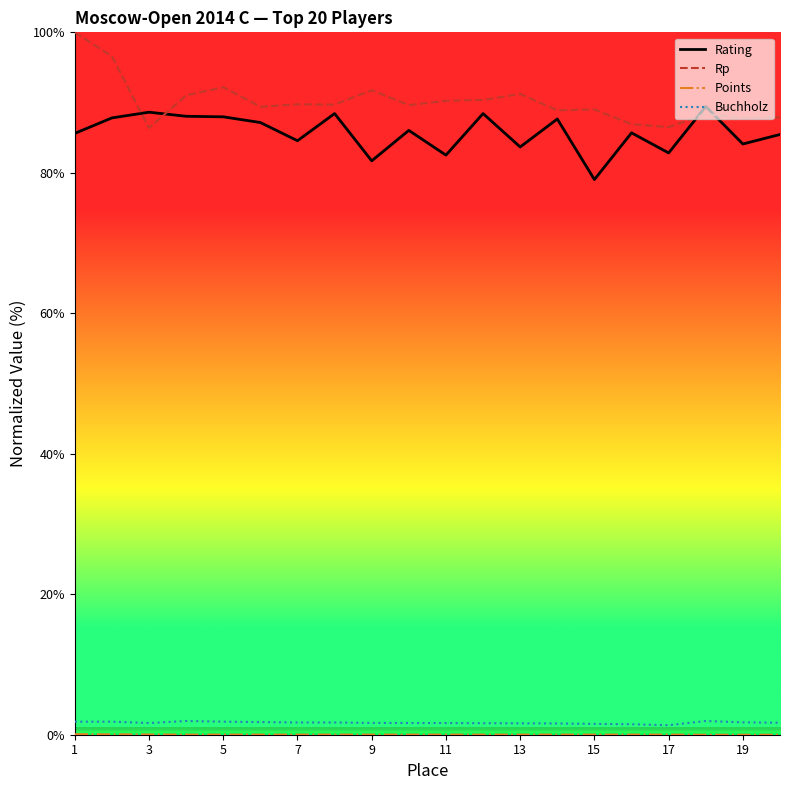

True or false: Rp and Buchholz intersect in this chart.

False